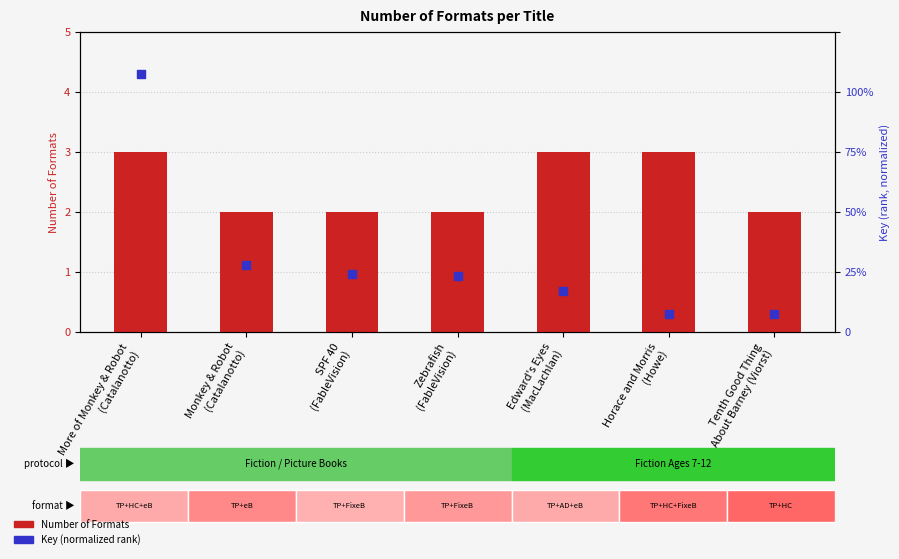

What are all the series names shown in the legend?

Number of Formats, Key (normalized)